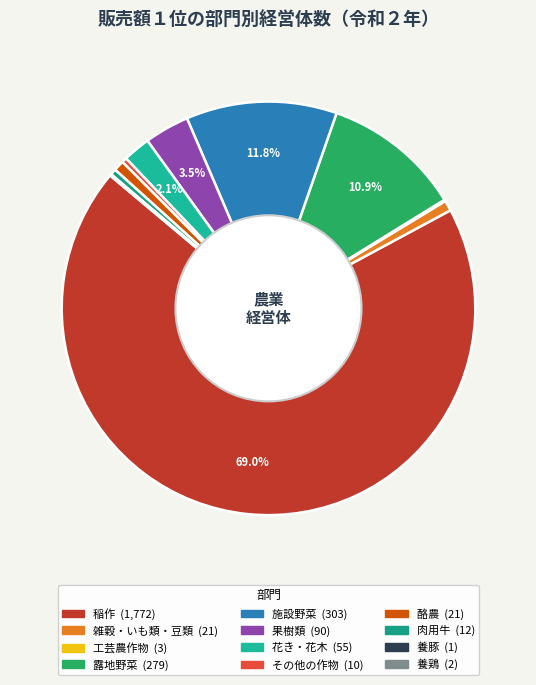

What is the change in value from 稲作 to 酪農?

-1751